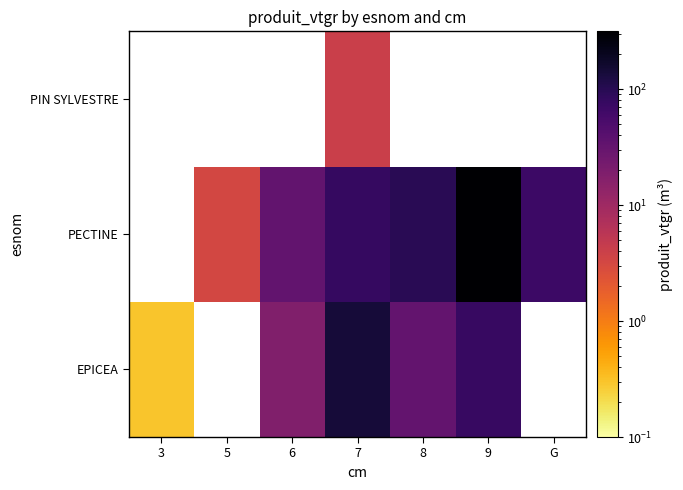

Where is EPICEA nearest to the value 71?

9